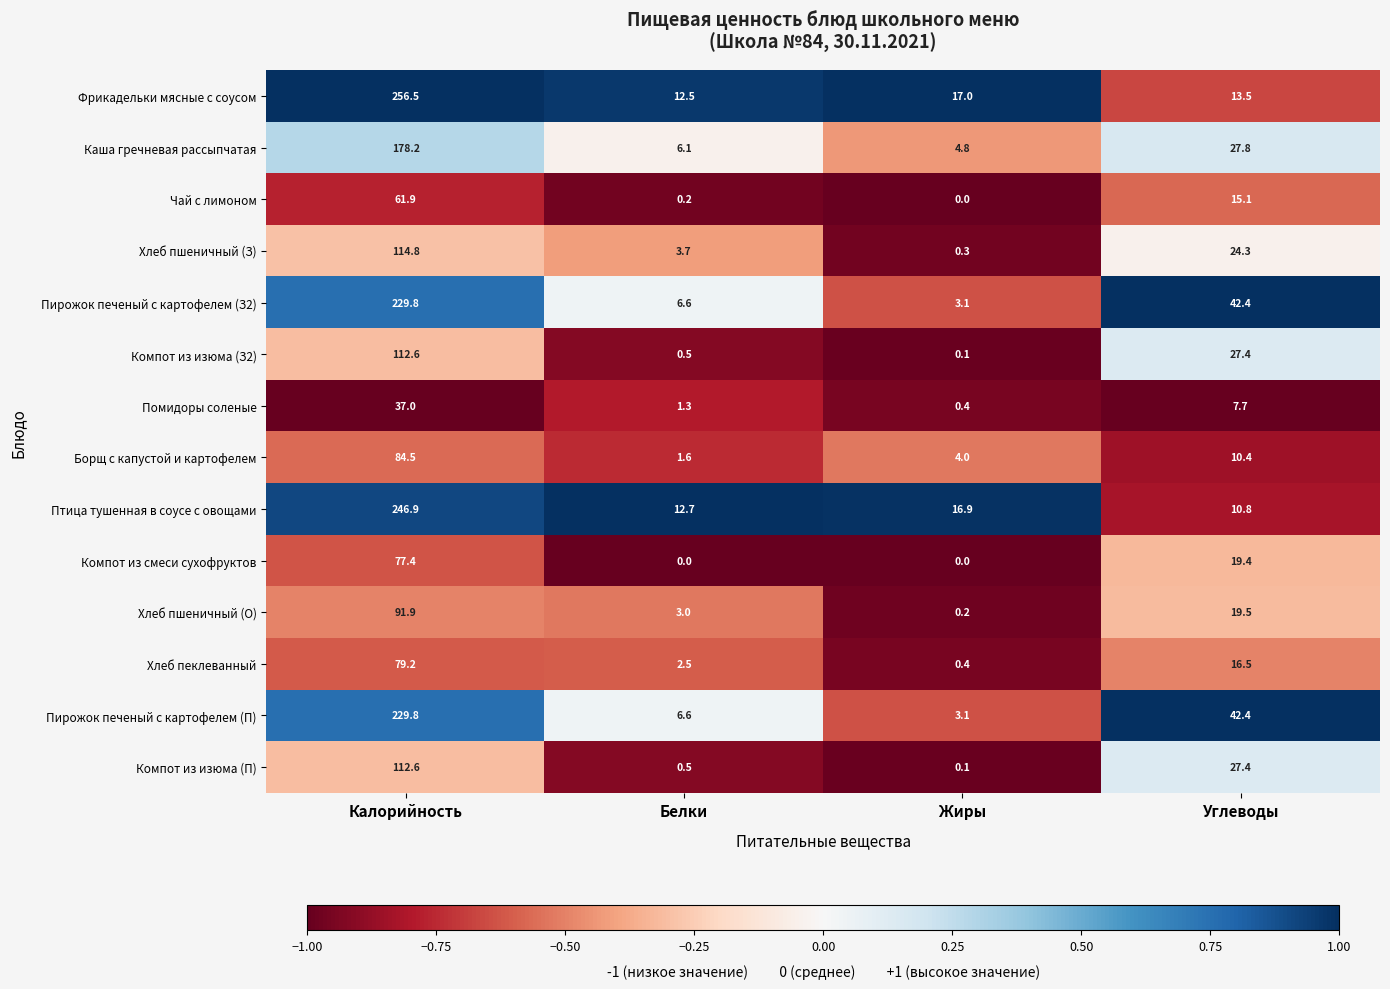

At which label is Фрикадельки мясные с соусом closest to 134?

Жиры